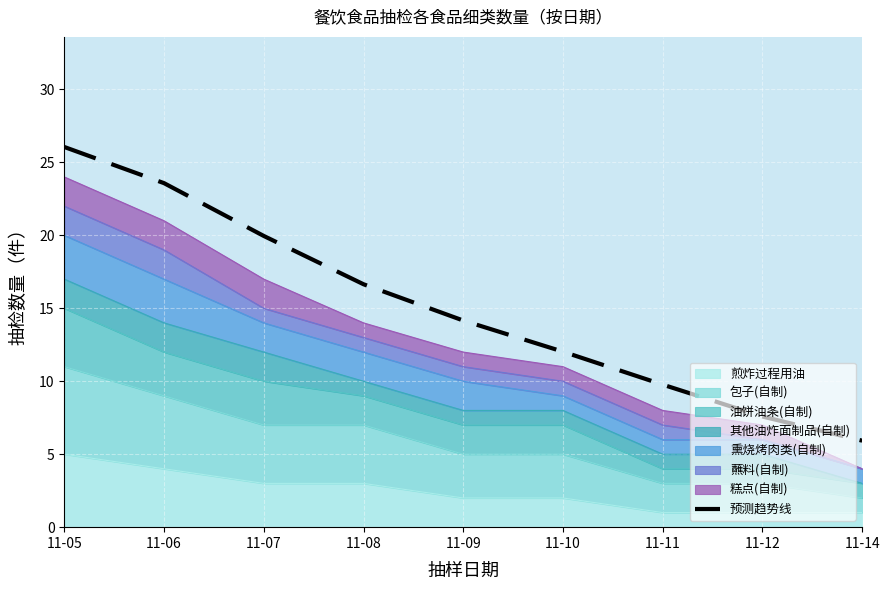

Rank the categories by value from lowest to highest.

11-14, 11-12, 11-11, 11-10, 11-09, 11-08, 11-07, 11-06, 11-05